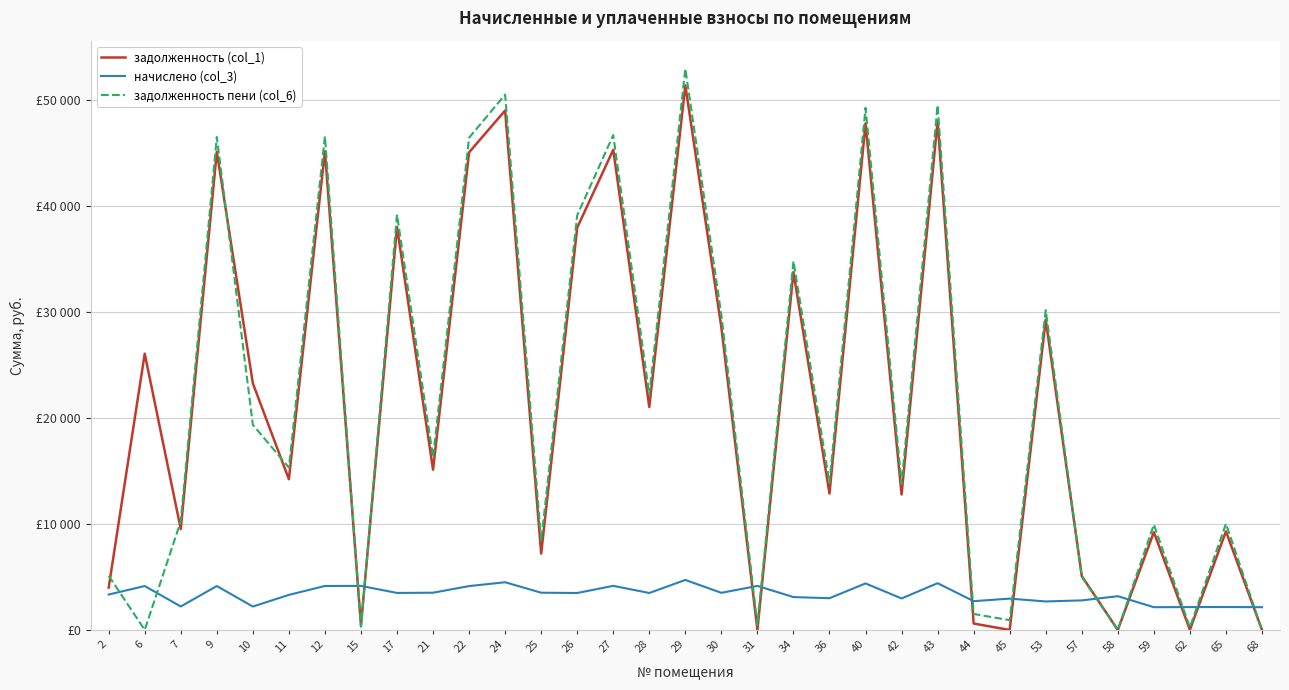

Which series changed the most between 17 and 43?

задолженность пени (col_6)